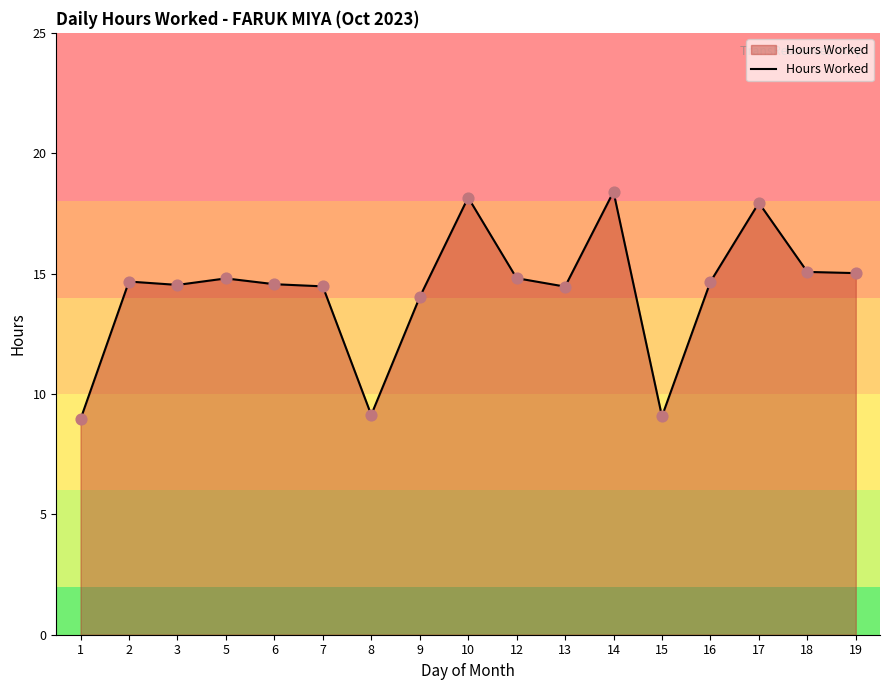

Approximately how many times larger is the value at 3 compared to 13?

1.0